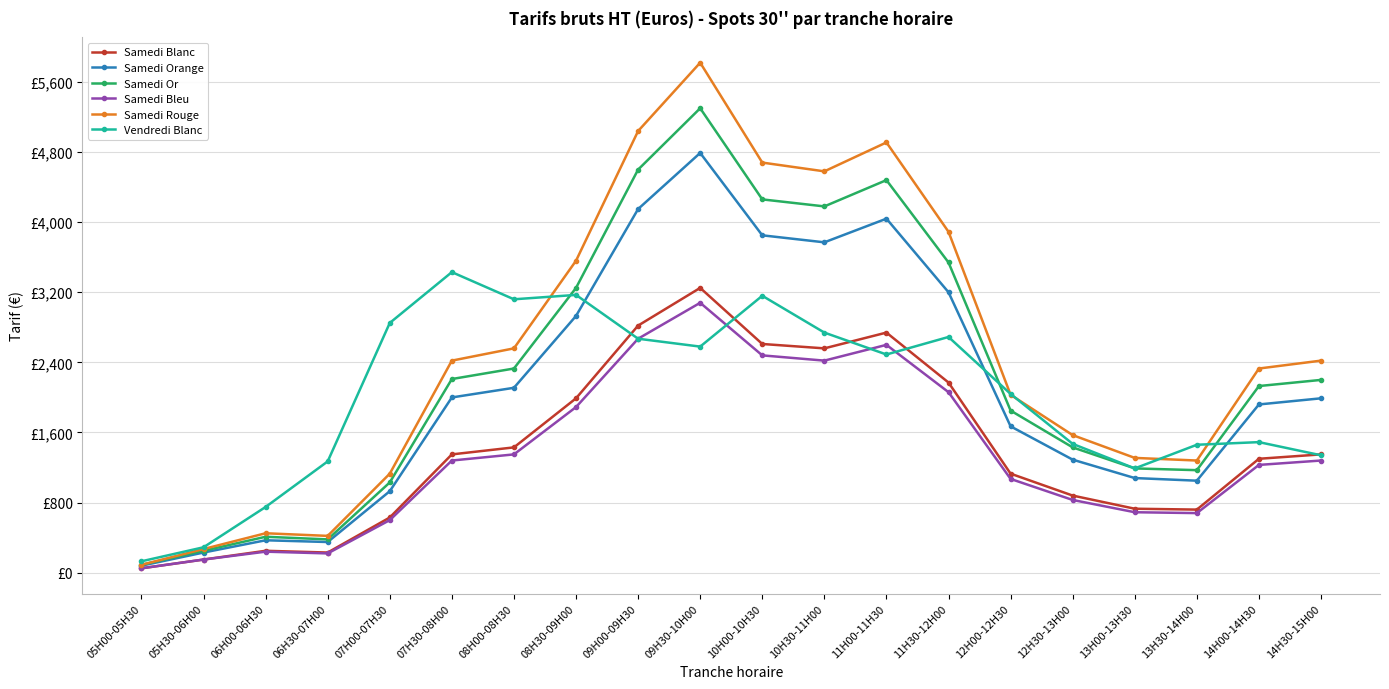

Is this an area chart (filled region under the line)?

No